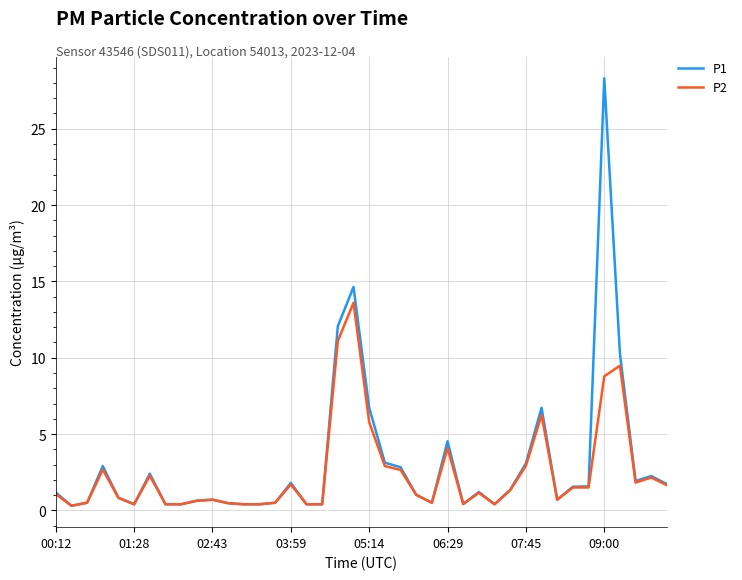

What is the maximum value shown in the chart?

28.3